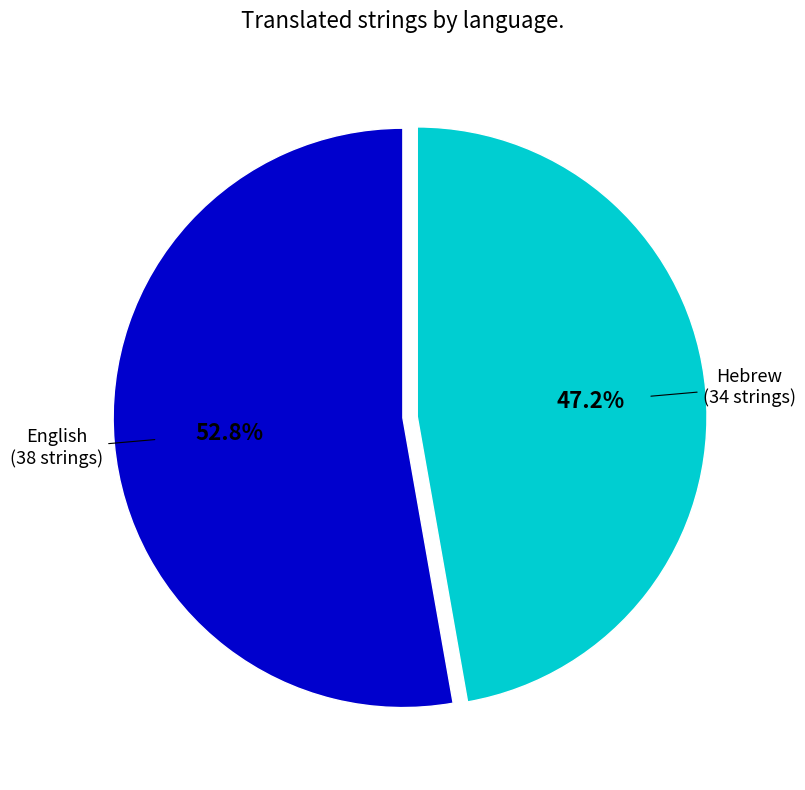

Which slice is the smallest?

Hebrew